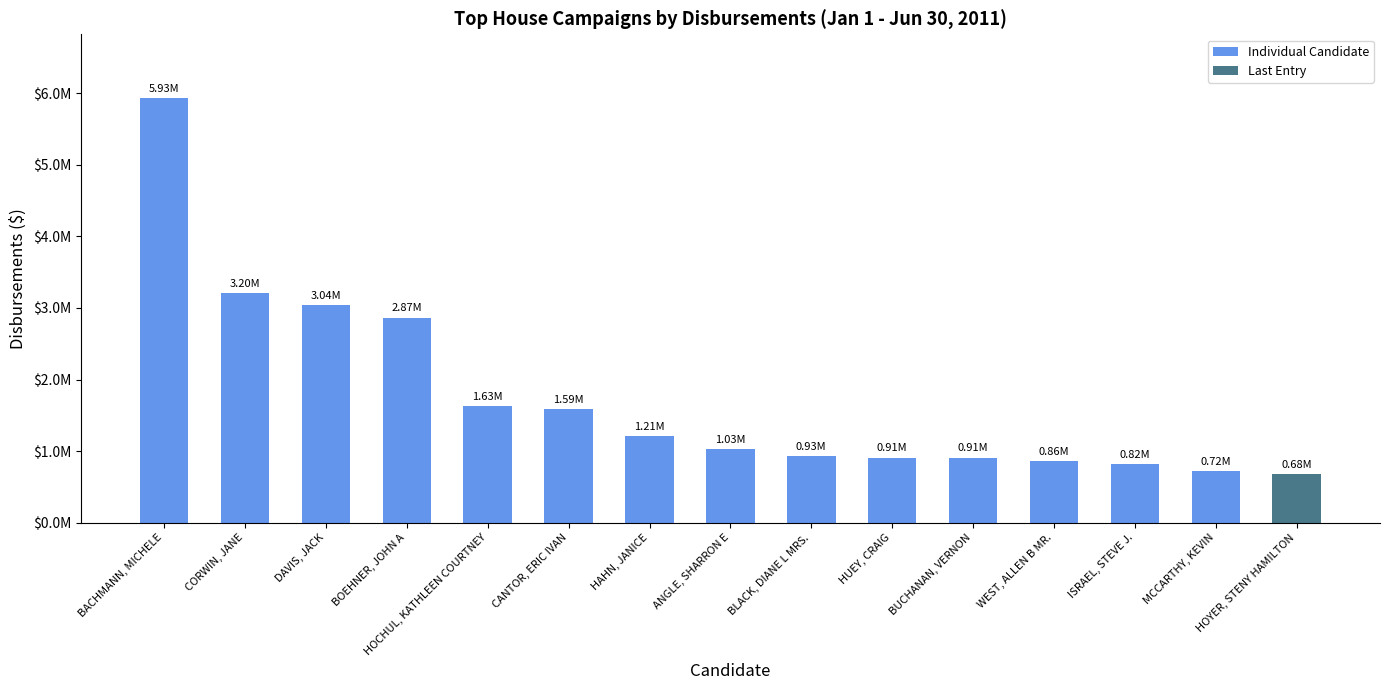

Reading right to left, list all the values displayed in this chart.

683807.0	719716.6	821983.0	862699.9	908952.6	910627.5	933686.0	1025039.0	1210234.7	1587739.1	1626412.1	2865586.1	3040598.8	3202384.8	5931736.0